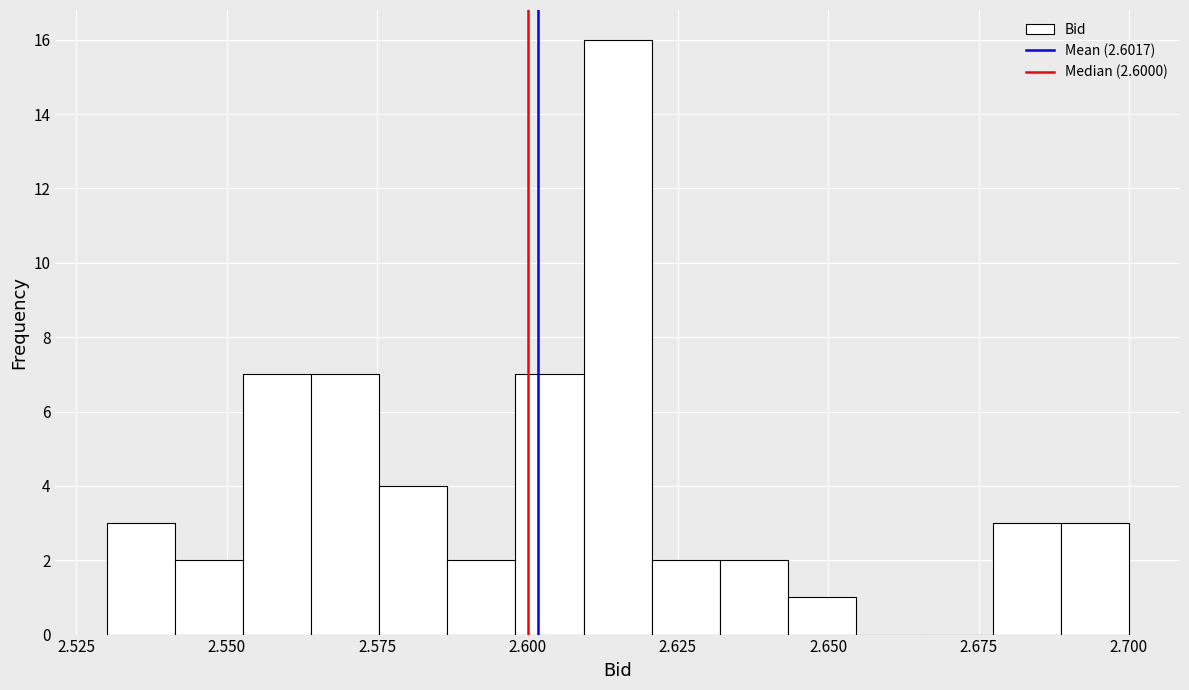

Around what value on the x-axis is the tallest bar? Give the approximate position of its centre, as read against the axis.

2.615